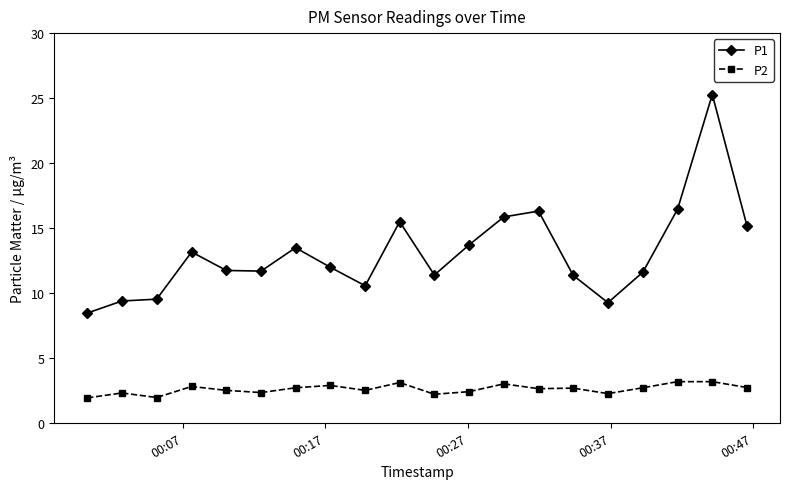

What is the minimum value shown in the chart?

1.9